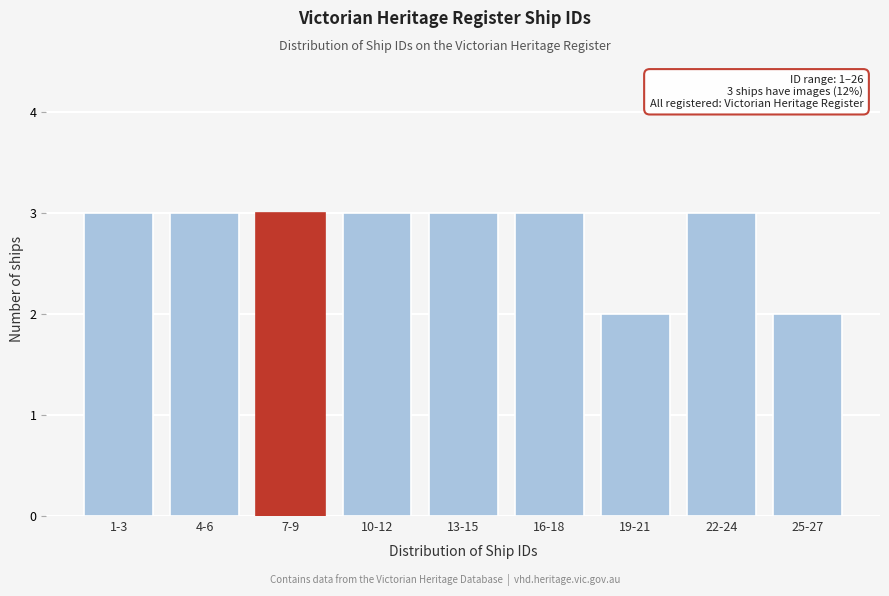

Reading left to right, transcribe all the data shown in this chart.

3	3	3	3	3	3	2	3	2